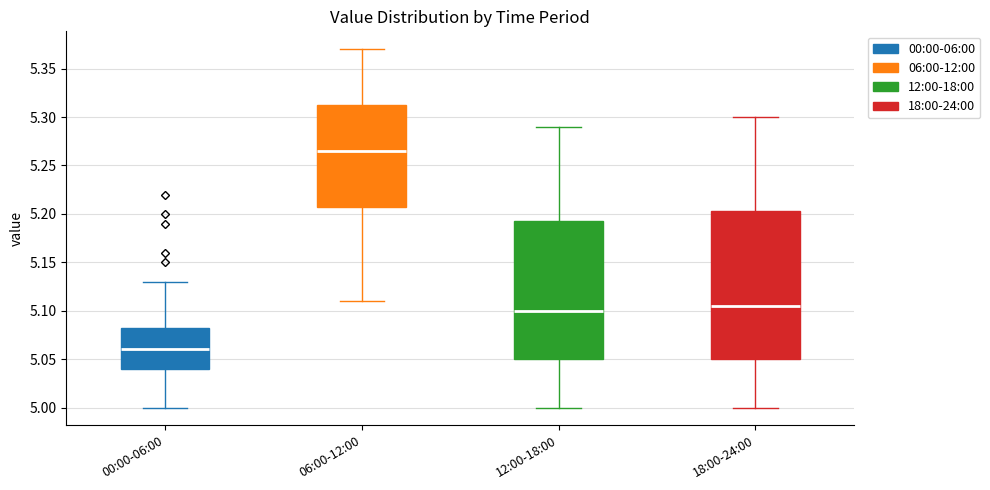

Where does the upper whisker of the box for 06:00-12:00 end on the y-axis? The values are not printed on the chart, so give them approximately, as read against the axis.

5.370